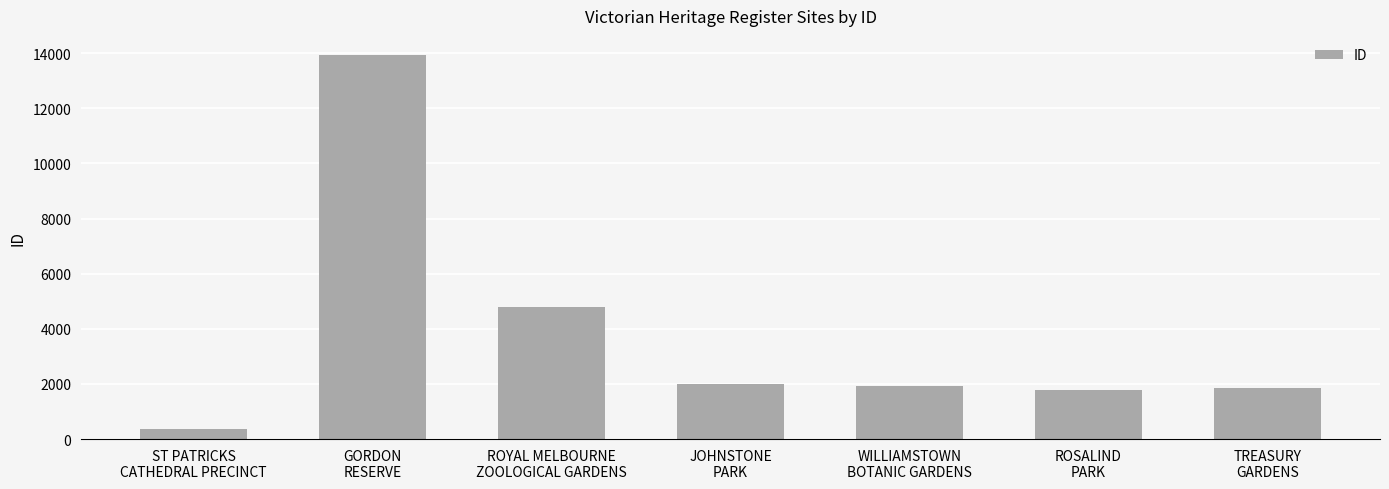

What position from the right is ROSALIND
PARK?

2